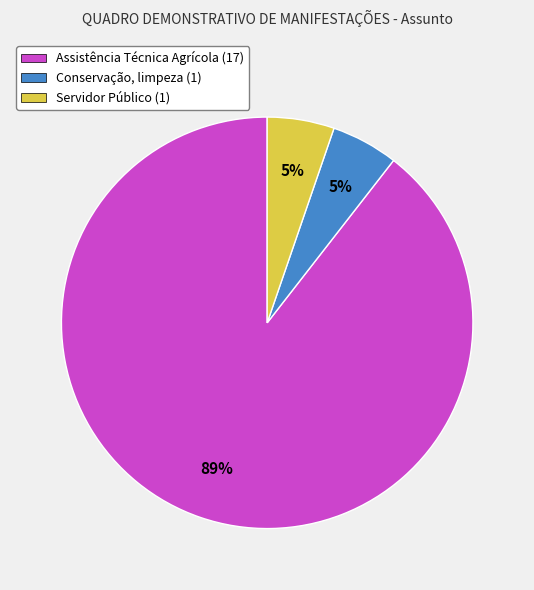

Between Conservação, limpeza (1) and Assistência Técnica Agrícola (17), which is larger?

Assistência Técnica Agrícola (17)